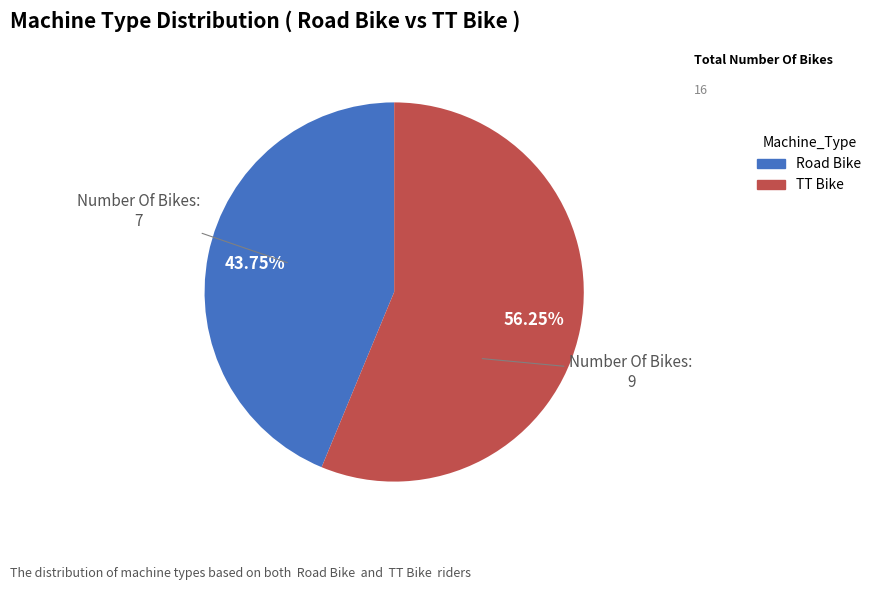

Is the sum of Road Bike and TT Bike greater than half?

Yes